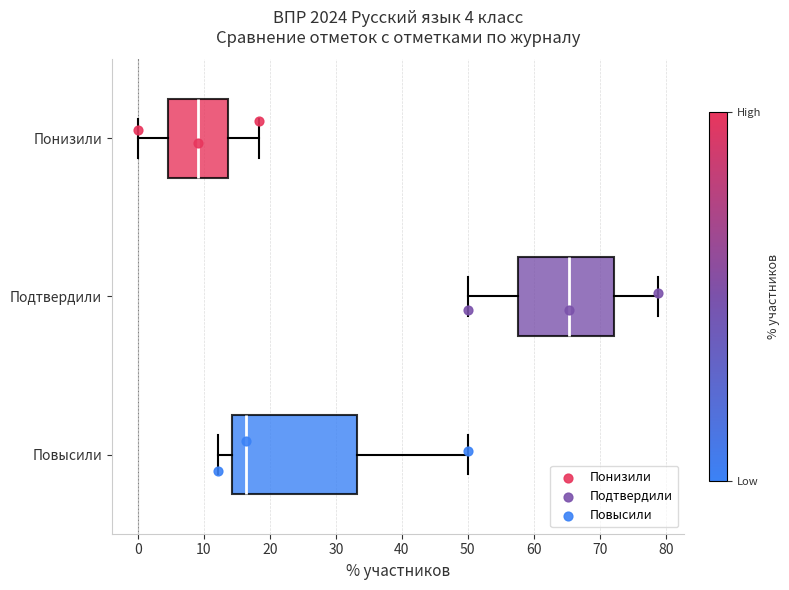

Comparing the boxes themselves (not the whiskers), which one is the widest?

Повысили